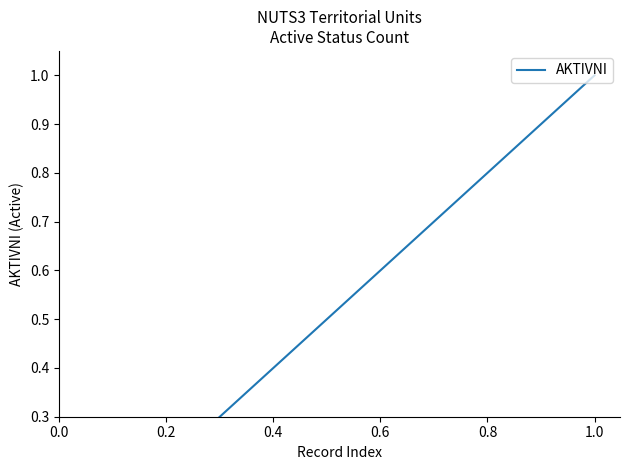

What is the value of the 17th point from the left?

0.8